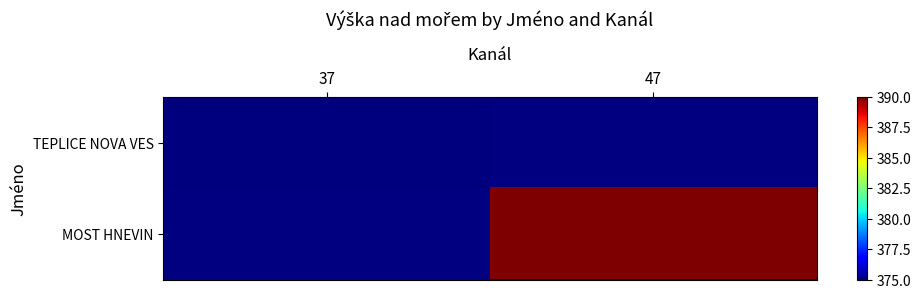

Between 37 and 47, which is larger?

47